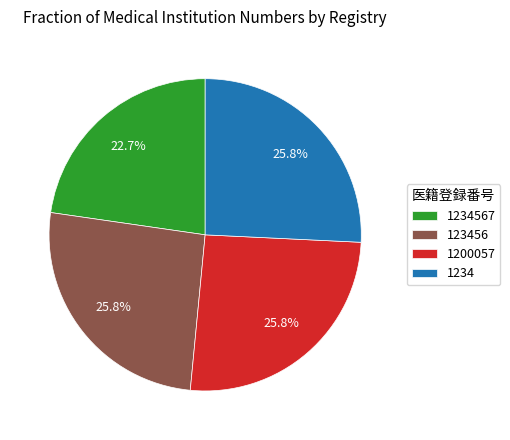

What is the smallest slice in the pie chart?

1234567